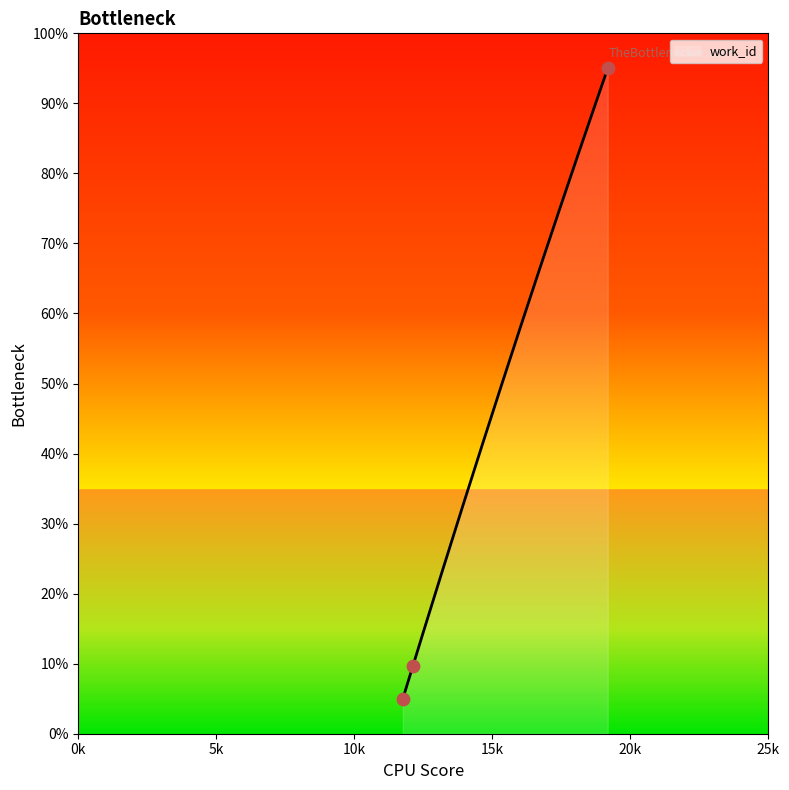

Between 19179 and 11757, which is larger?

19179